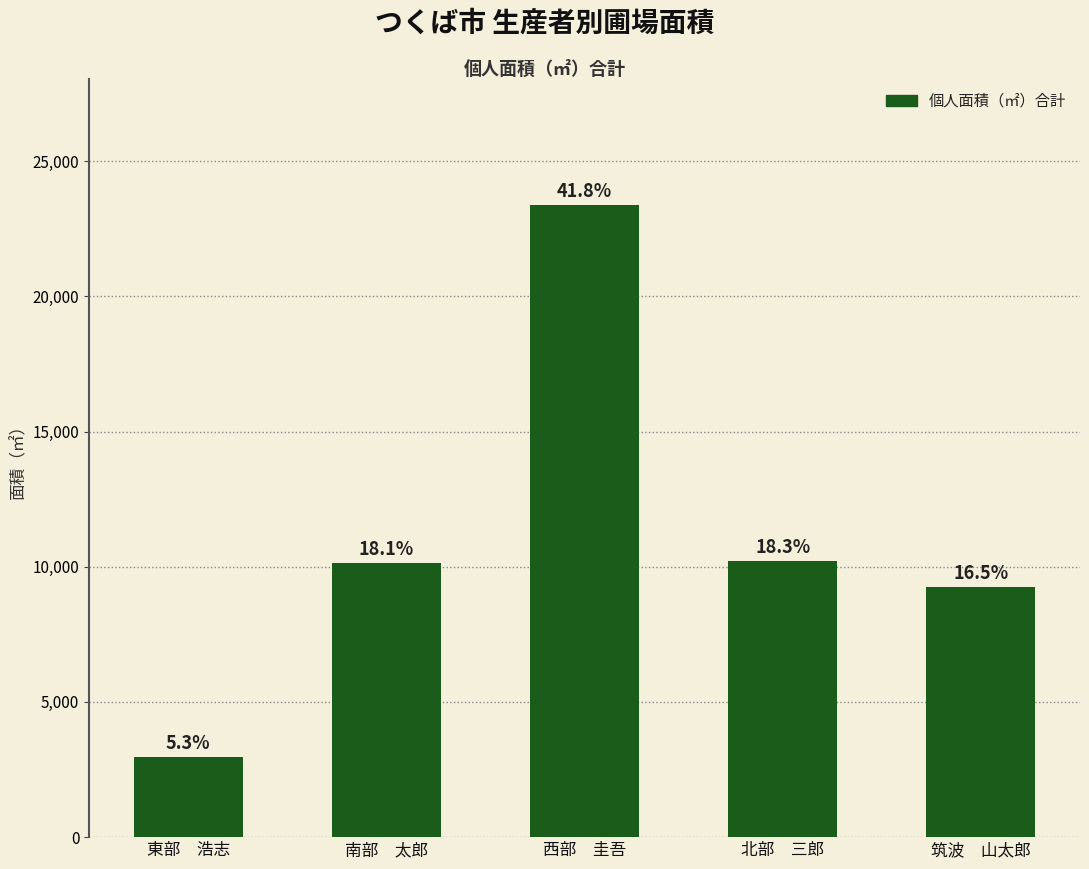

What is the value of the 3rd bar from the left?

23365